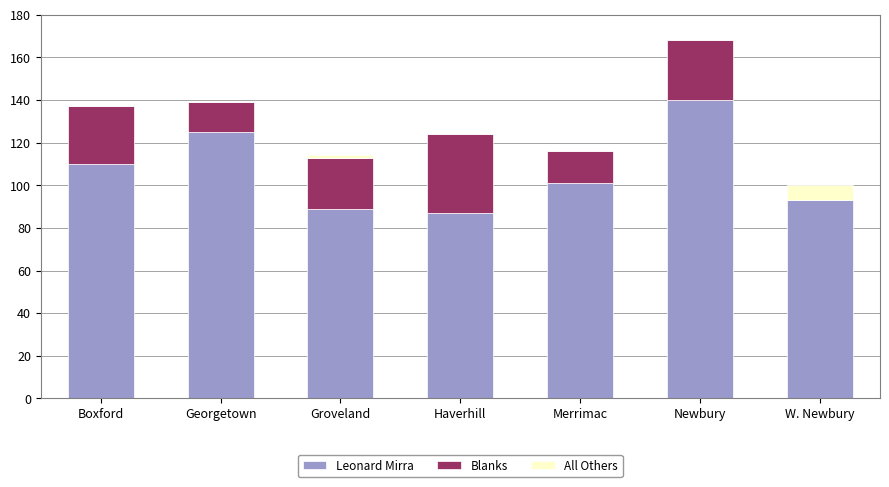

The Leonard Mirra series shows 33 at Groveland. True or false?

False